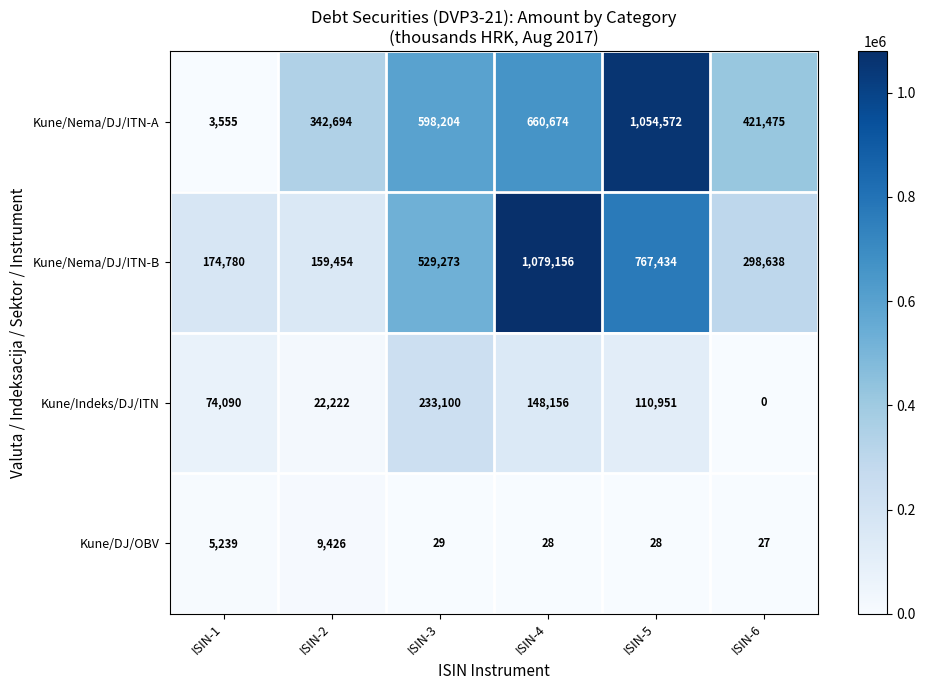

Reading left to right, transcribe all the data shown in this chart.

Kune/Nema/DJ/ITN-A: ISIN-1=3555	ISIN-2=342694	ISIN-3=598204	ISIN-4=660674	ISIN-5=1054572	ISIN-6=421475
Kune/Nema/DJ/ITN-B: ISIN-1=174780	ISIN-2=159454	ISIN-3=529273	ISIN-4=1079156	ISIN-5=767434	ISIN-6=298638
Kune/Indeks/DJ/ITN: ISIN-1=74090	ISIN-2=22222	ISIN-3=233100	ISIN-4=148156	ISIN-5=110951	ISIN-6=0
Kune/DJ/OBV: ISIN-1=5239	ISIN-2=9426	ISIN-3=29	ISIN-4=28	ISIN-5=28	ISIN-6=27